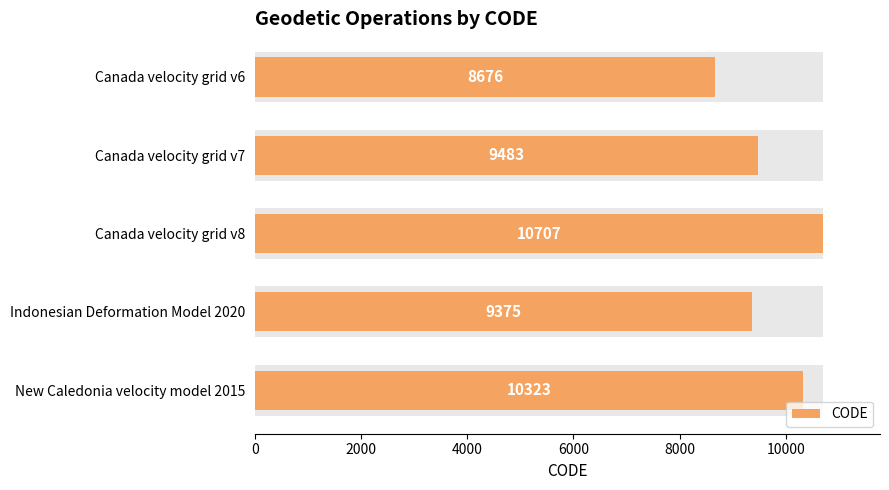

What is the sum of all values?

48564